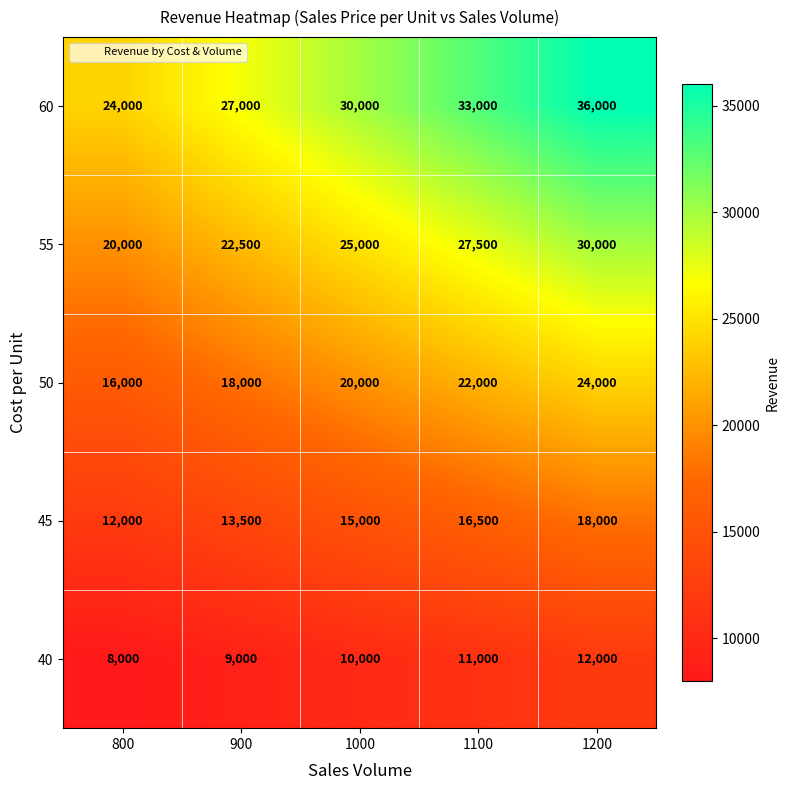

Reading right to left, transcribe all the data shown in this chart.

60: 36000	33000	30000	27000	24000
55: 30000	27500	25000	22500	20000
50: 24000	22000	20000	18000	16000
45: 18000	16500	15000	13500	12000
40: 12000	11000	10000	9000	8000